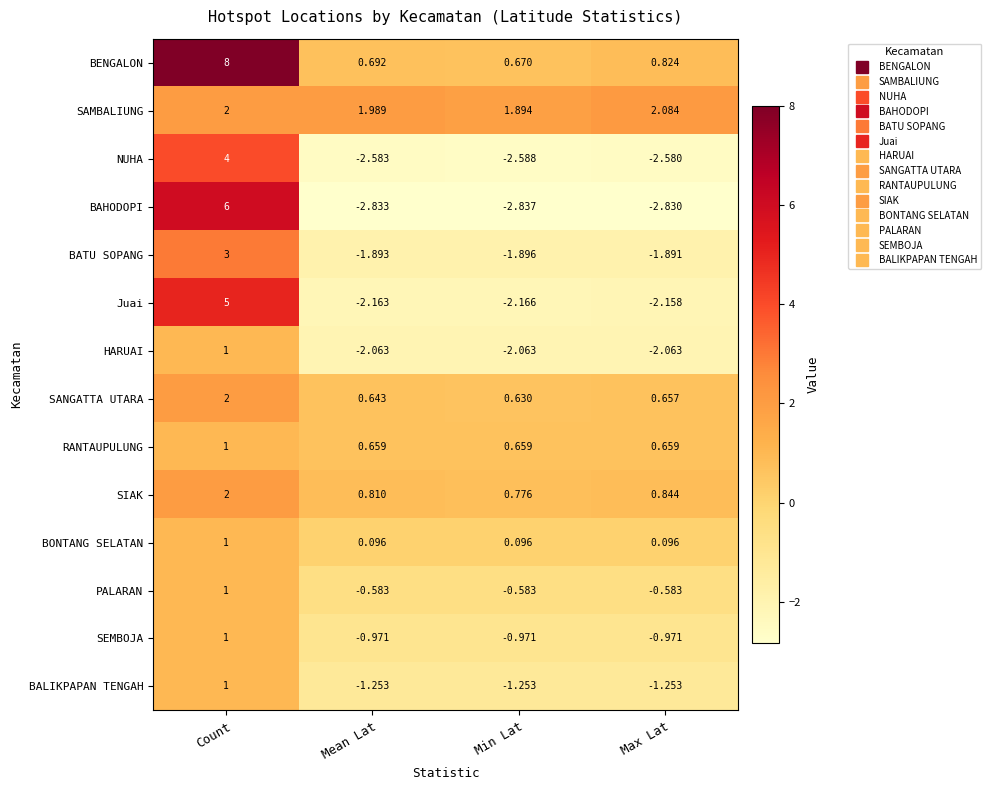

What is the difference between the highest and lowest values at Max Lat?

4.9